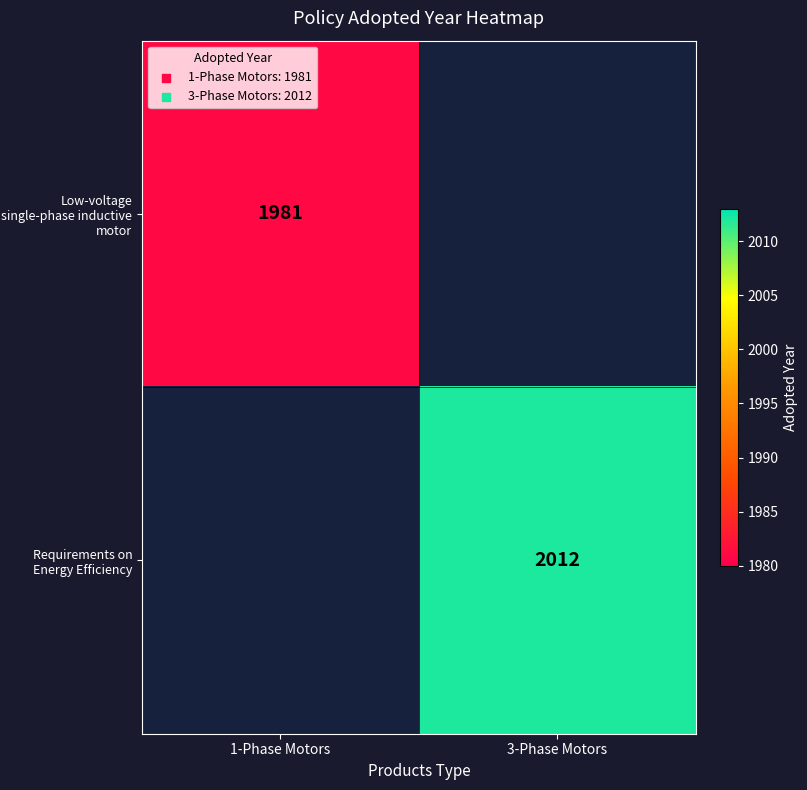

True or false: Requirements on Energy Efficiency has a value of 579 at 3-Phase Motors.

False